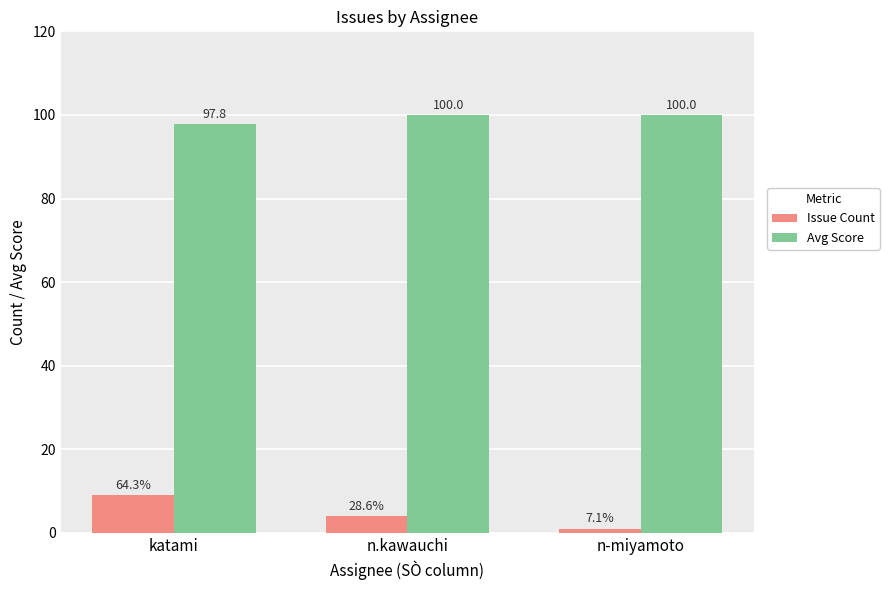

Which series has the widest spread of values?

Issue Count